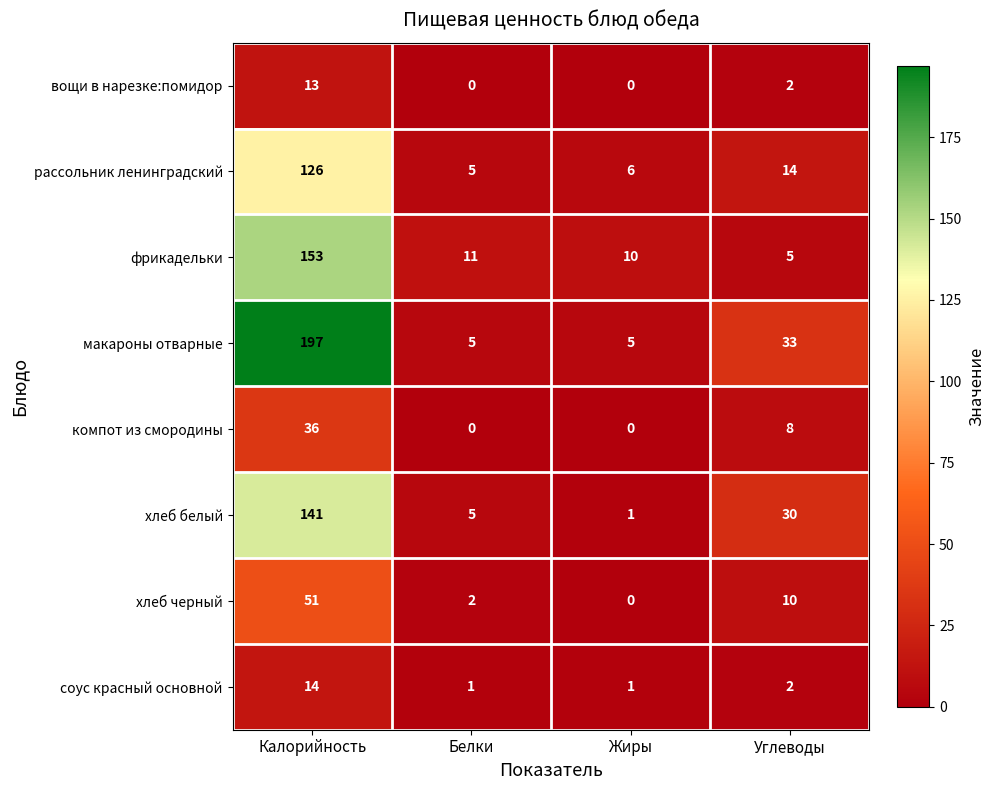

Read the фрикадельки value at Калорийность.

153